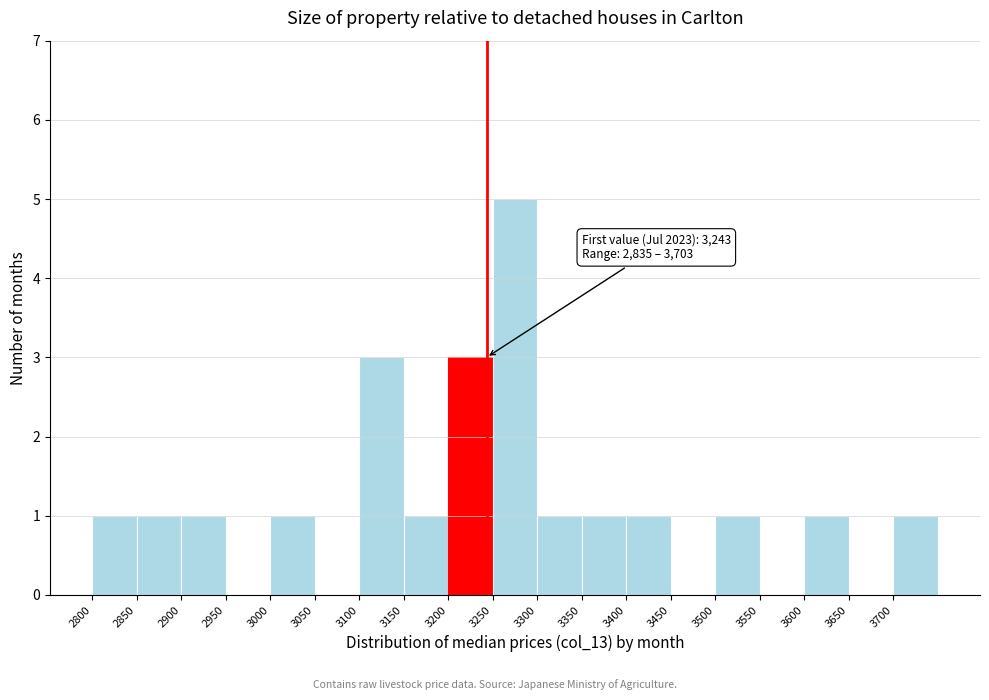

Over which range of the x-axis is the bar tallest?

3250 to 3300